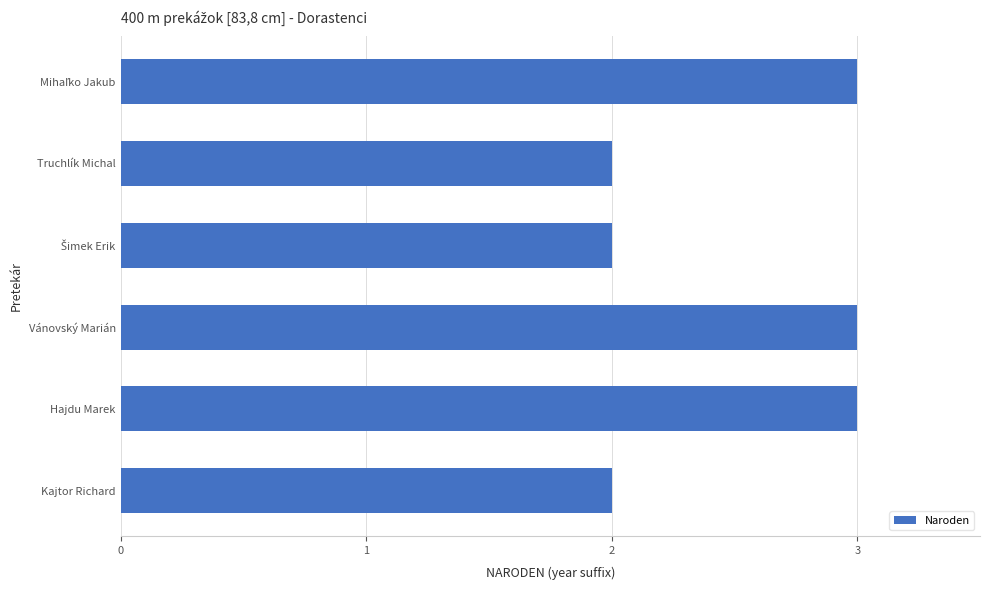

Are the bars horizontal?

Yes